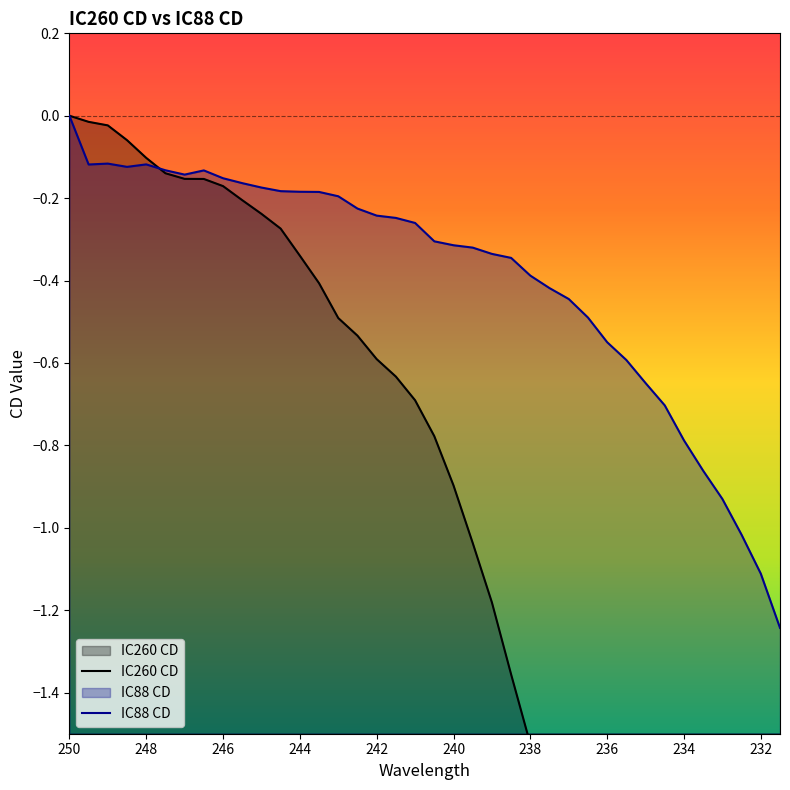

Count the number of categories in the chart.

38